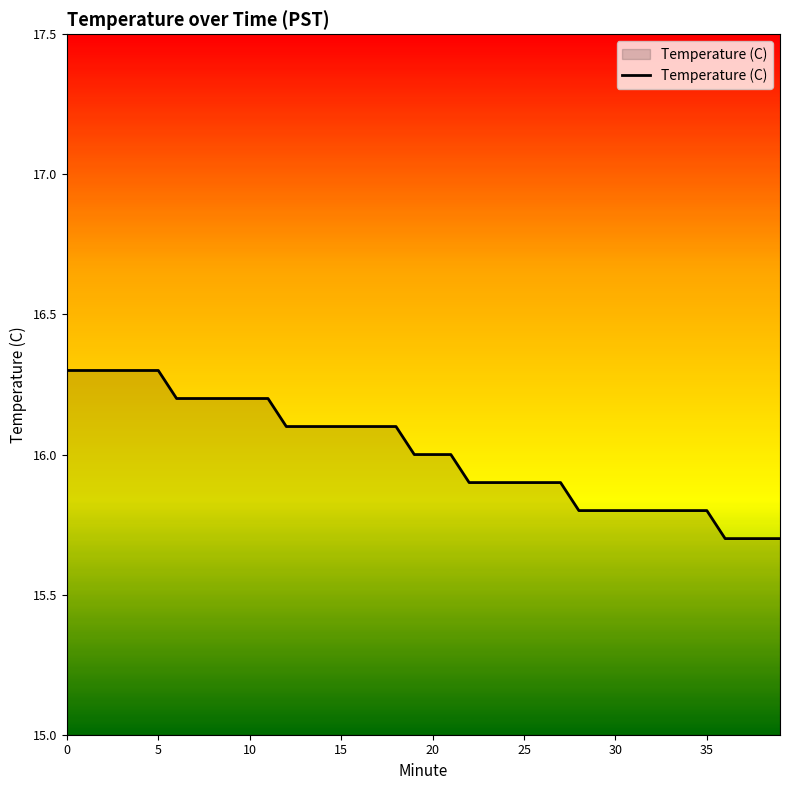

What is the maximum value shown in the chart?

16.3